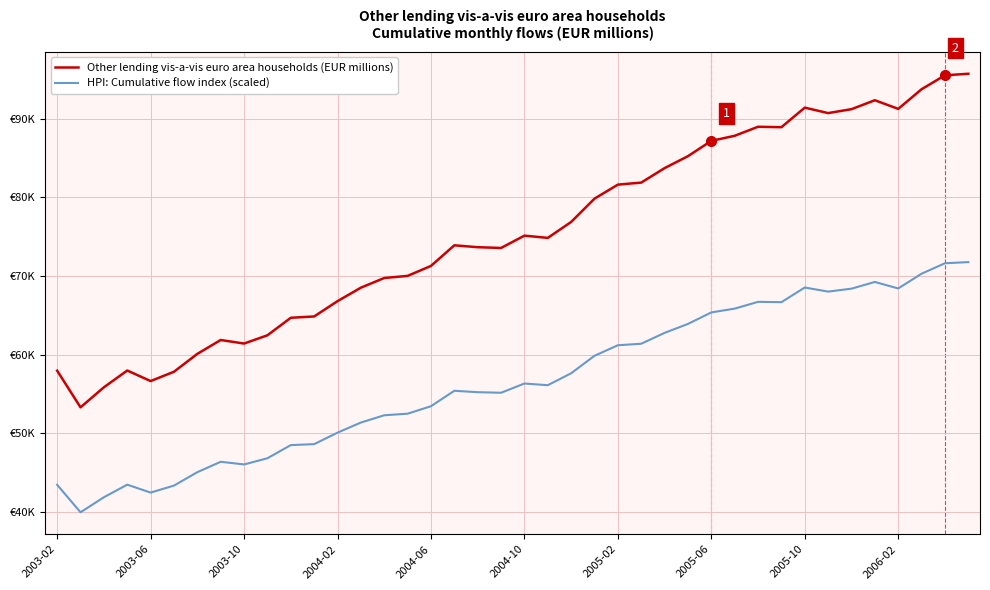

Does the chart display data point markers on the line(s)?

No